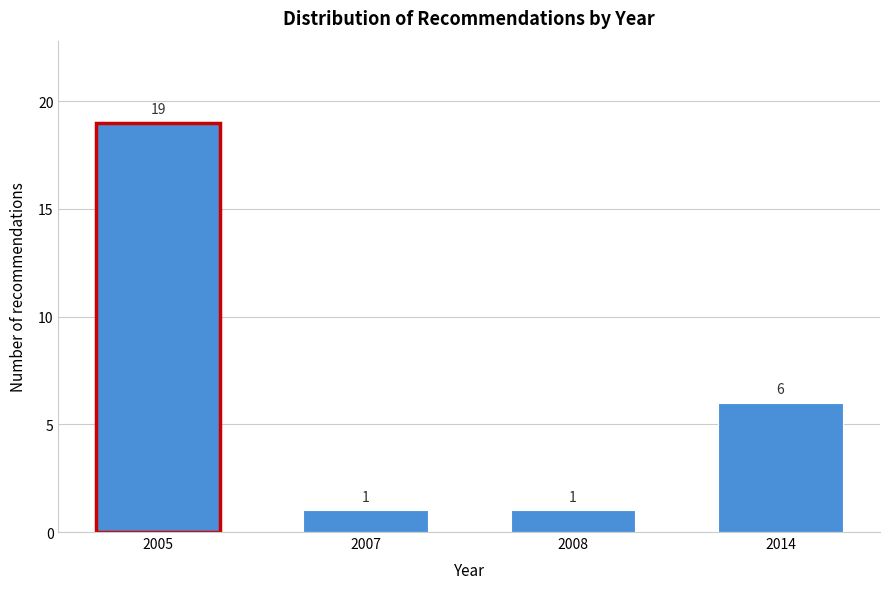

Reading right to left, extract all data points from this chart.

6	1	1	19